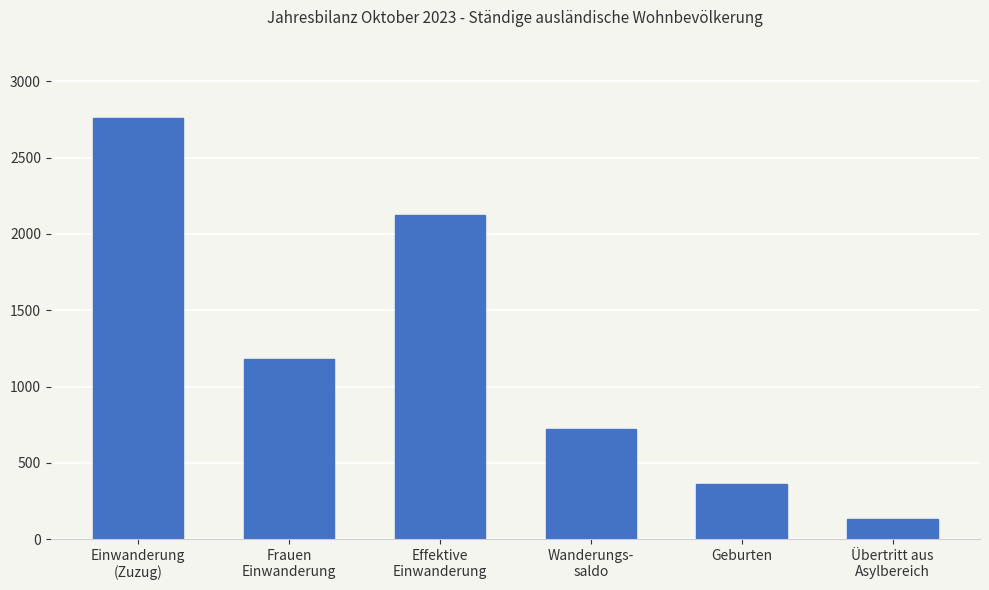

What is the sum of the values at Geburten and Effektive
Einwanderung?

2486